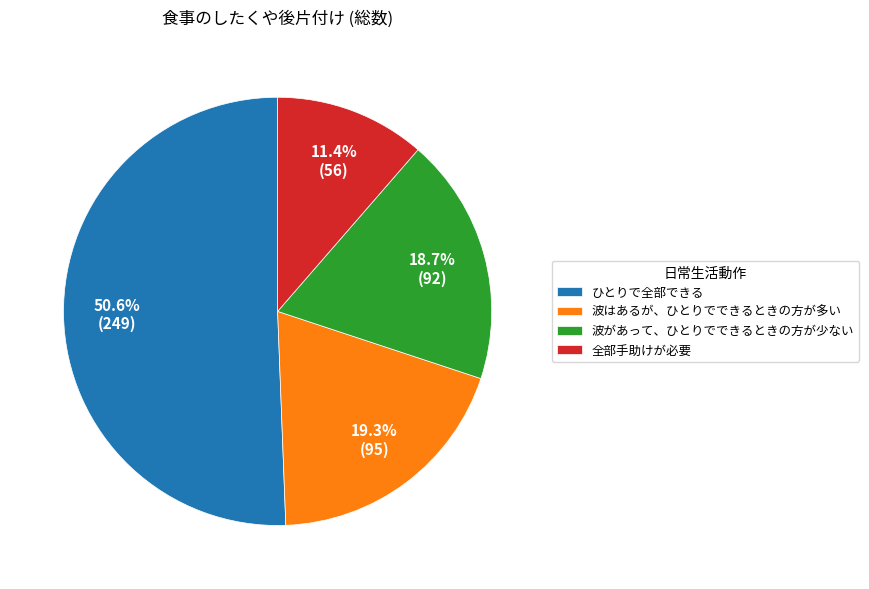

How many segments does this pie chart have?

4